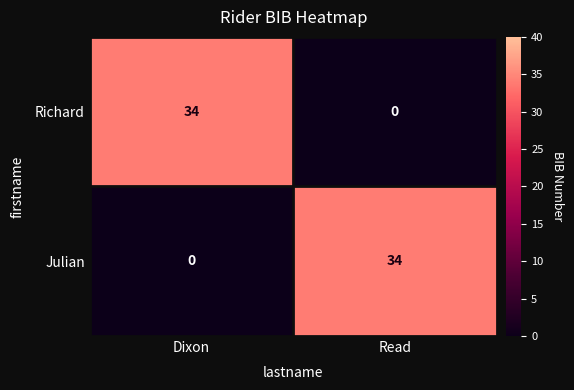

What is the total value across all series at Read?

34